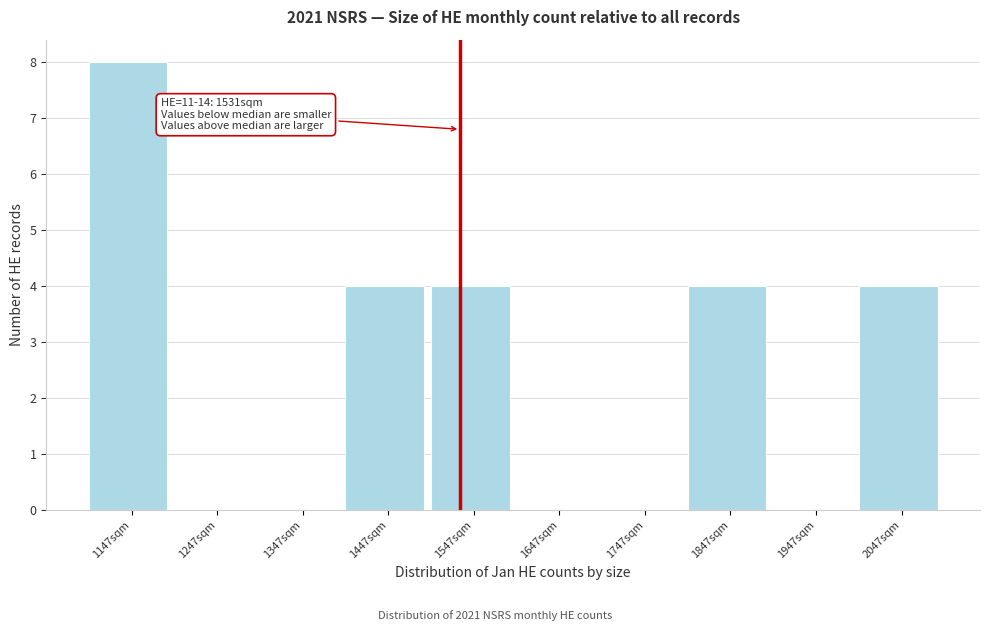

Which range on the x-axis has the tallest bar?

1097 to 1197